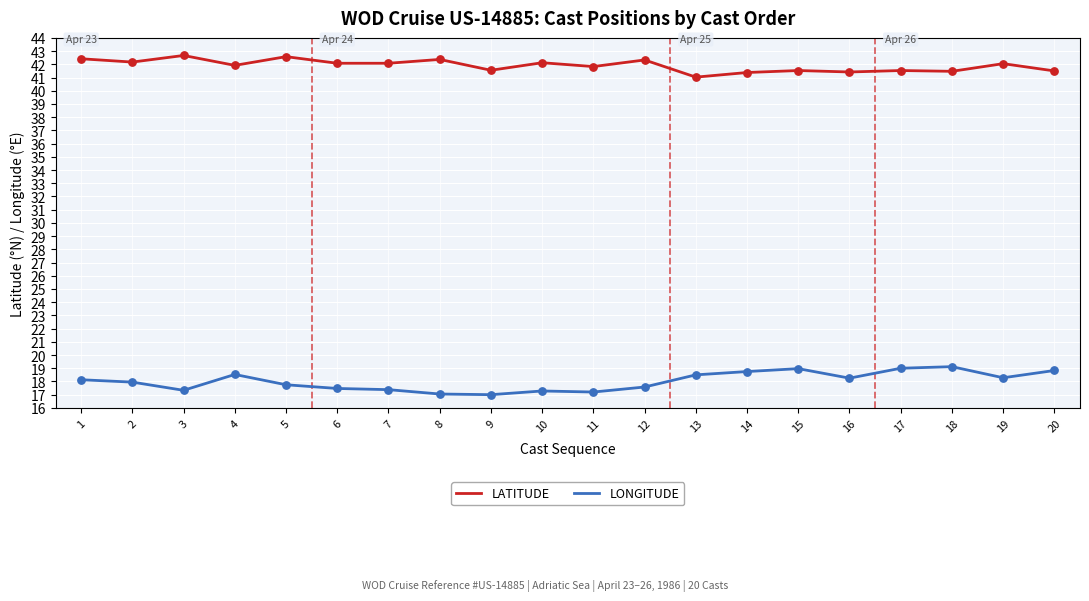

What are all the series names shown in the legend?

LATITUDE, LONGITUDE